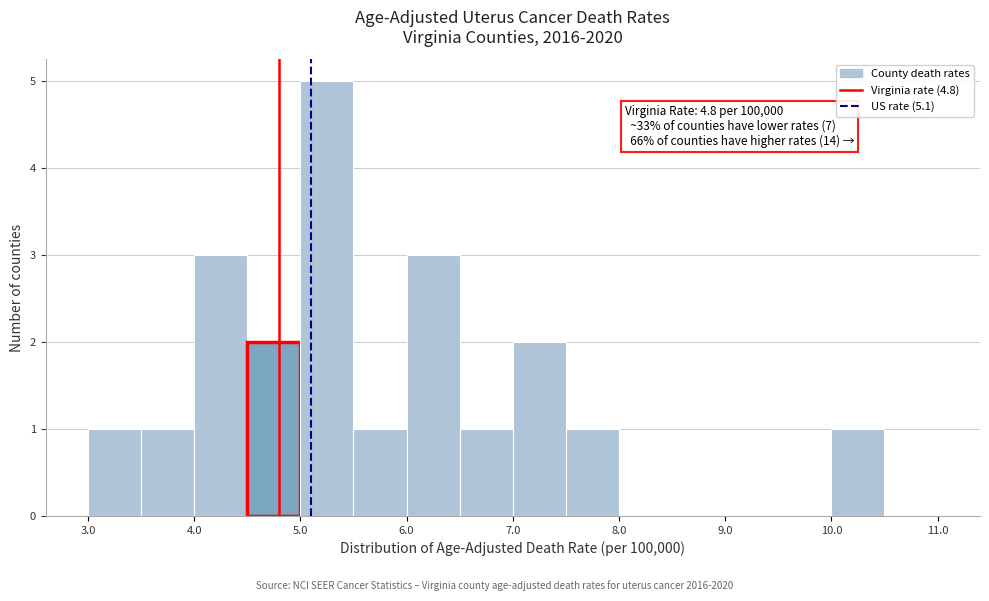

Over which range of the x-axis is the bar tallest?

5.0 to 5.5